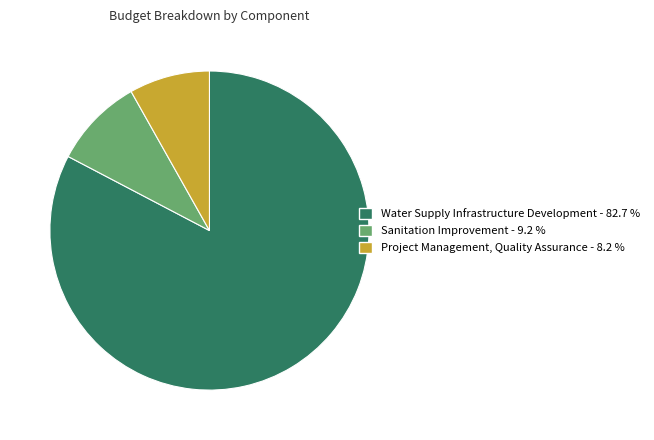

Is it true that Water Supply Infrastructure Development is 89% of the pie?

False